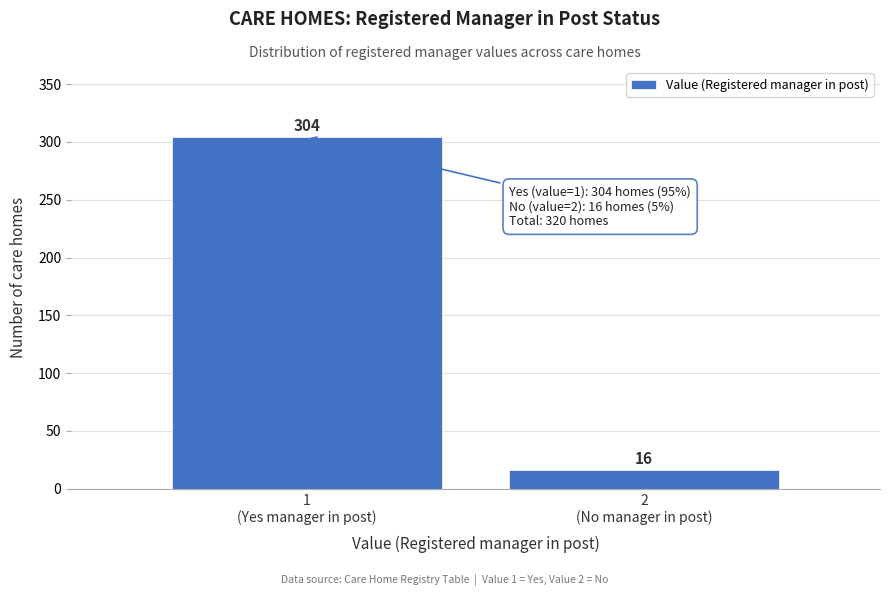

Reading right to left, transcribe all the data shown in this chart.

16	304